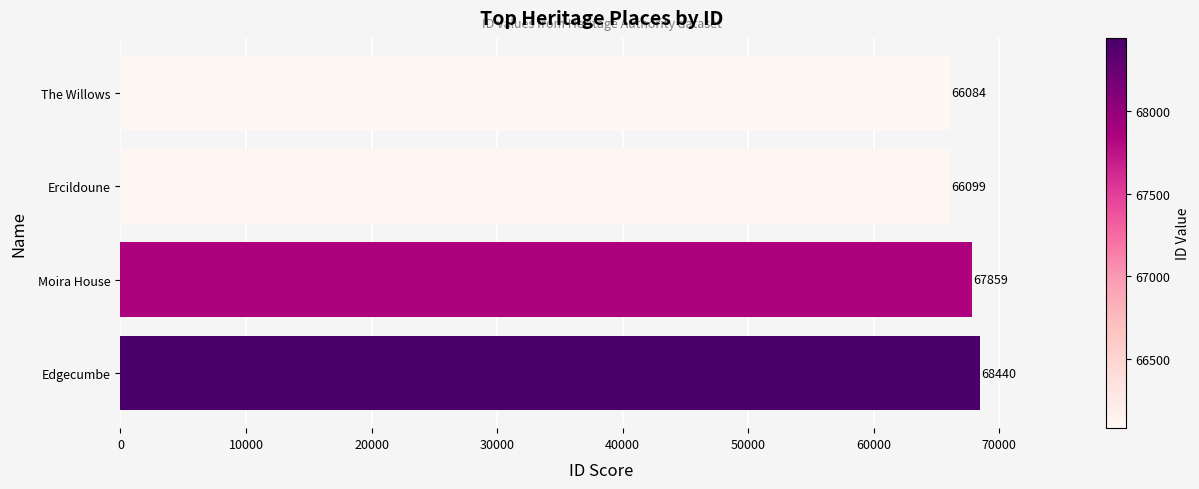

Is it true that the value at Moira House is 67859?

True